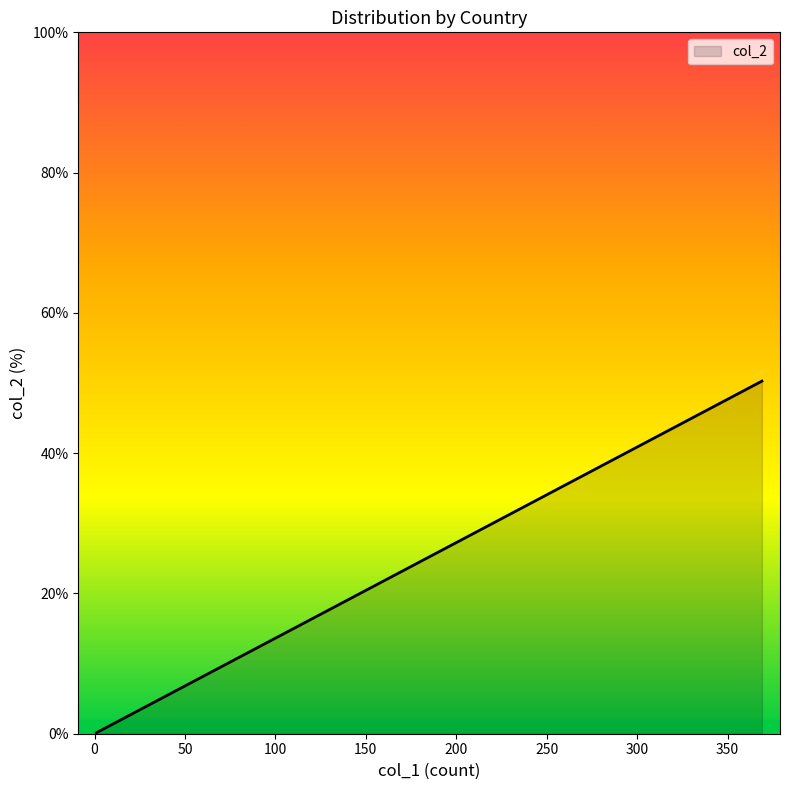

What is the value of the 13th point from the left?

0.1